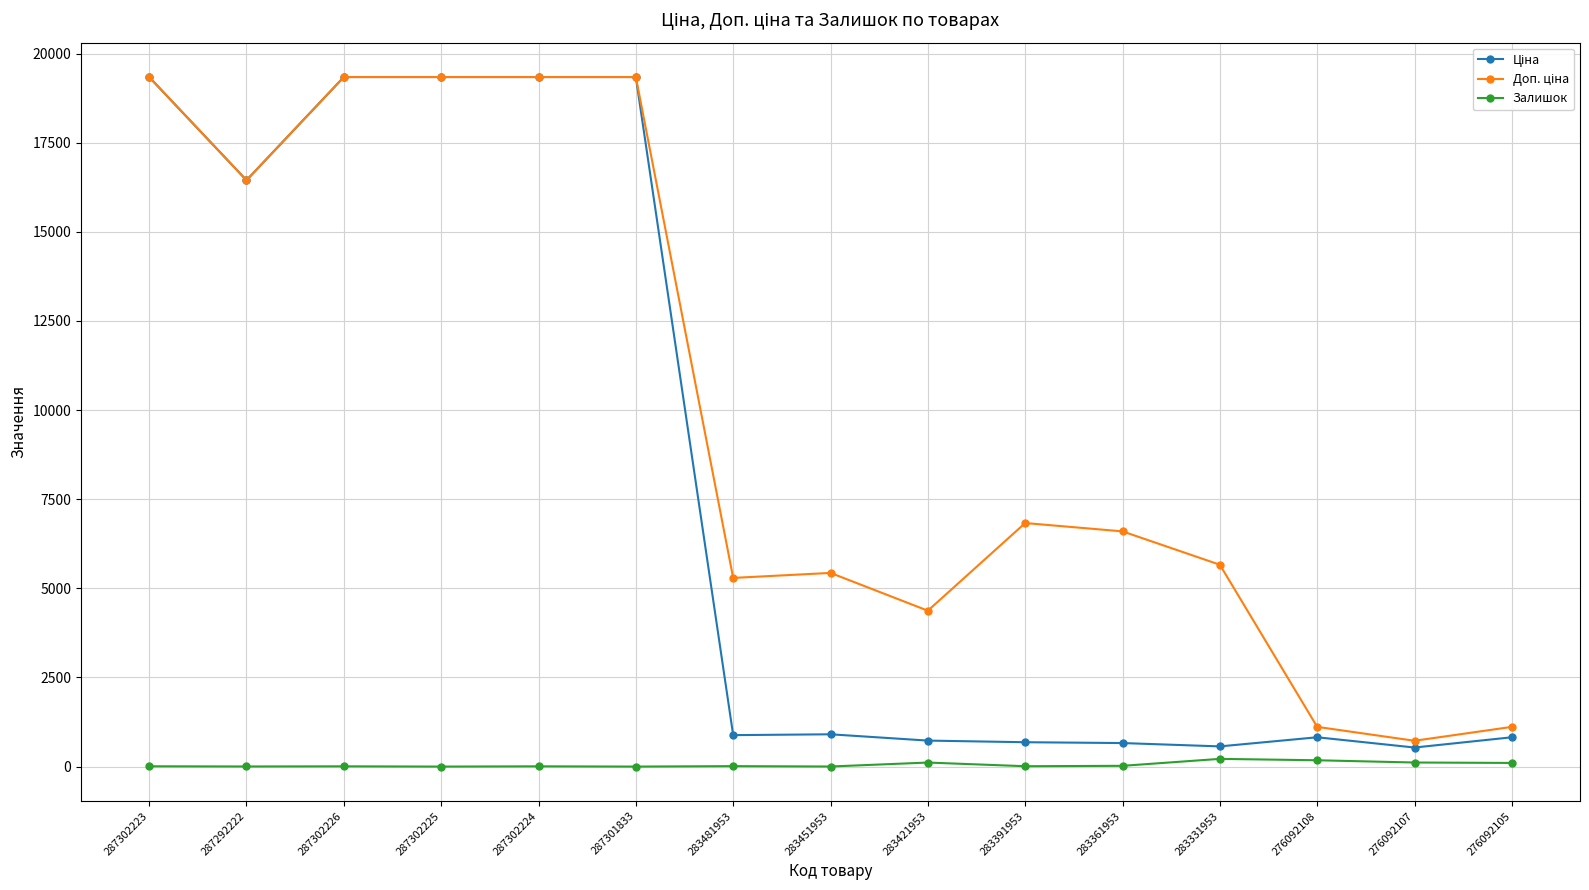

What is the greatest value displayed?

19343.1